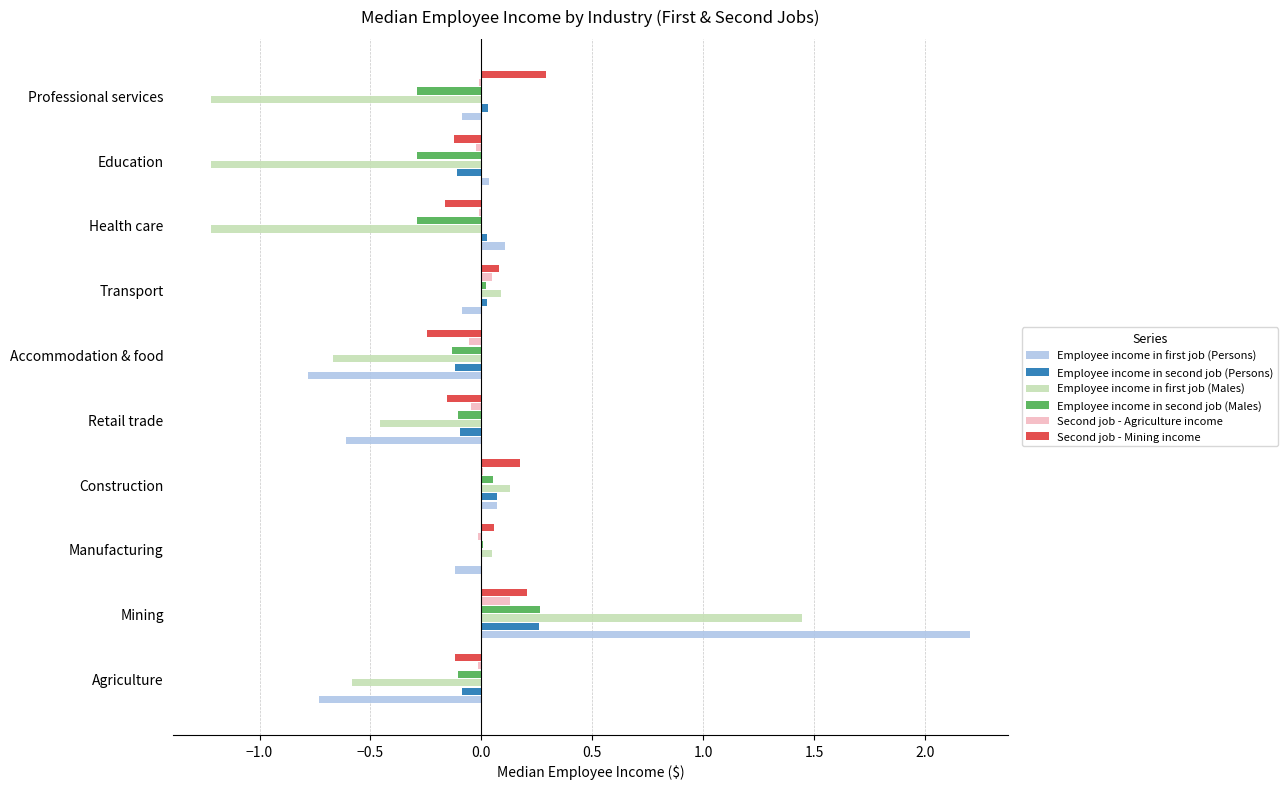

The Employee income in first job (Persons) series shows 0.1 at Health care. True or false?

True